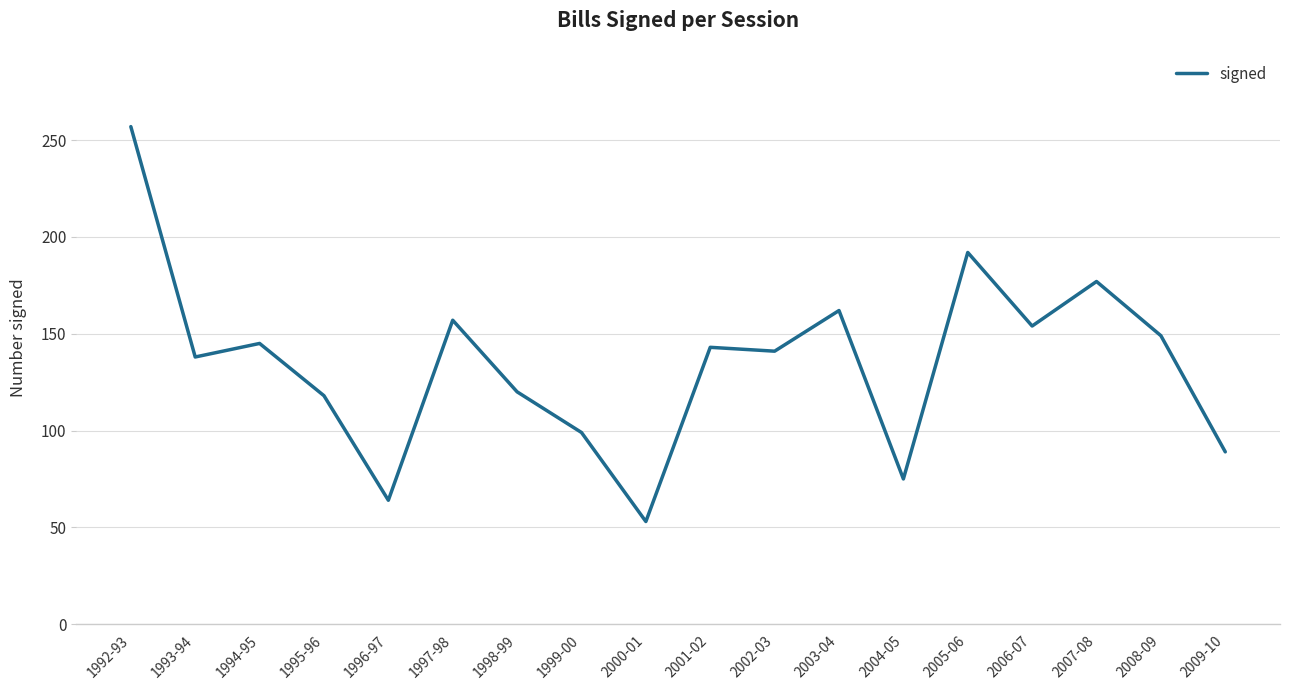

What position from the right is 2009-10?

1